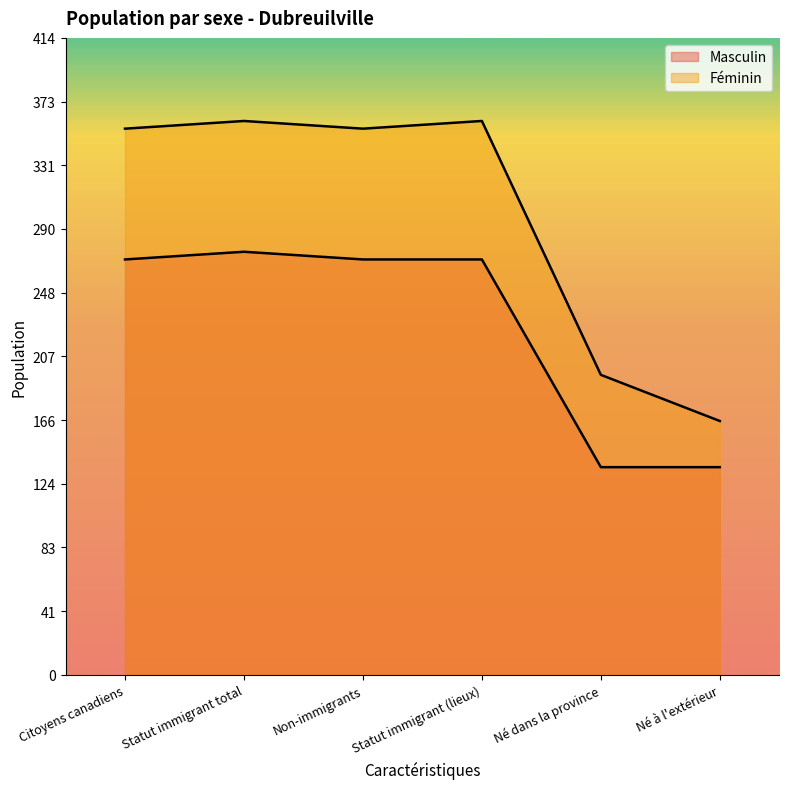

The value of Féminin at Citoyens canadiens is 355. True or false?

True